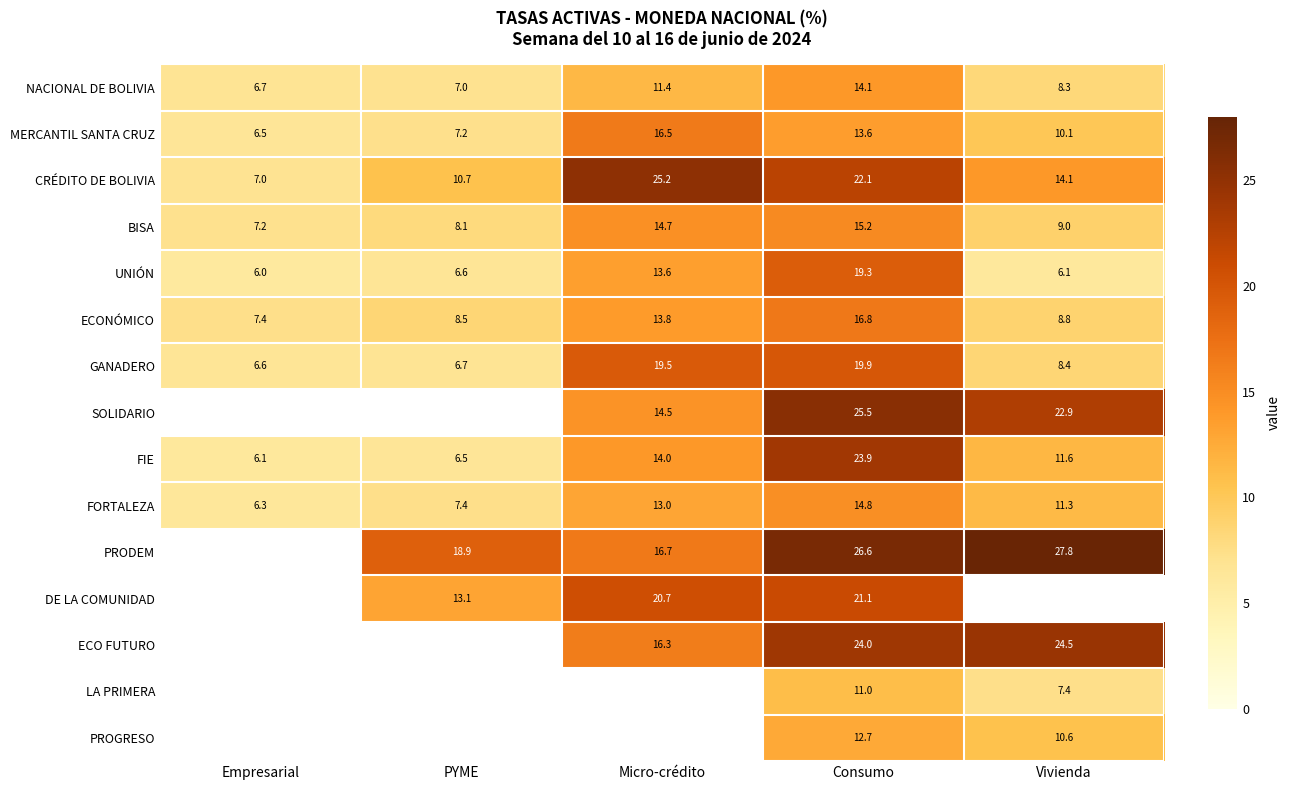

How many categories are shown in the chart?

5